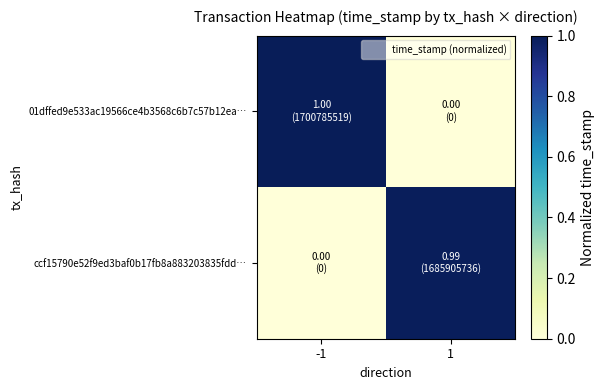

Rank the series by their maximum value, from lowest to highest.

ccf15790e52f9ed3baf0b17fb8a883203835fdd…, 01dffed9e533ac19566ce4b3568c6b7c57b12ea…